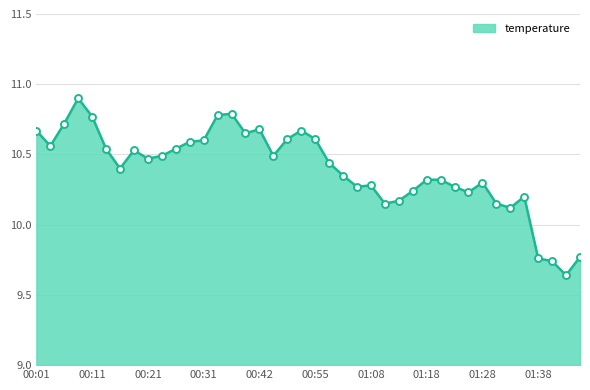

True or false: there are more than 2 points higher than both neighbors.

True